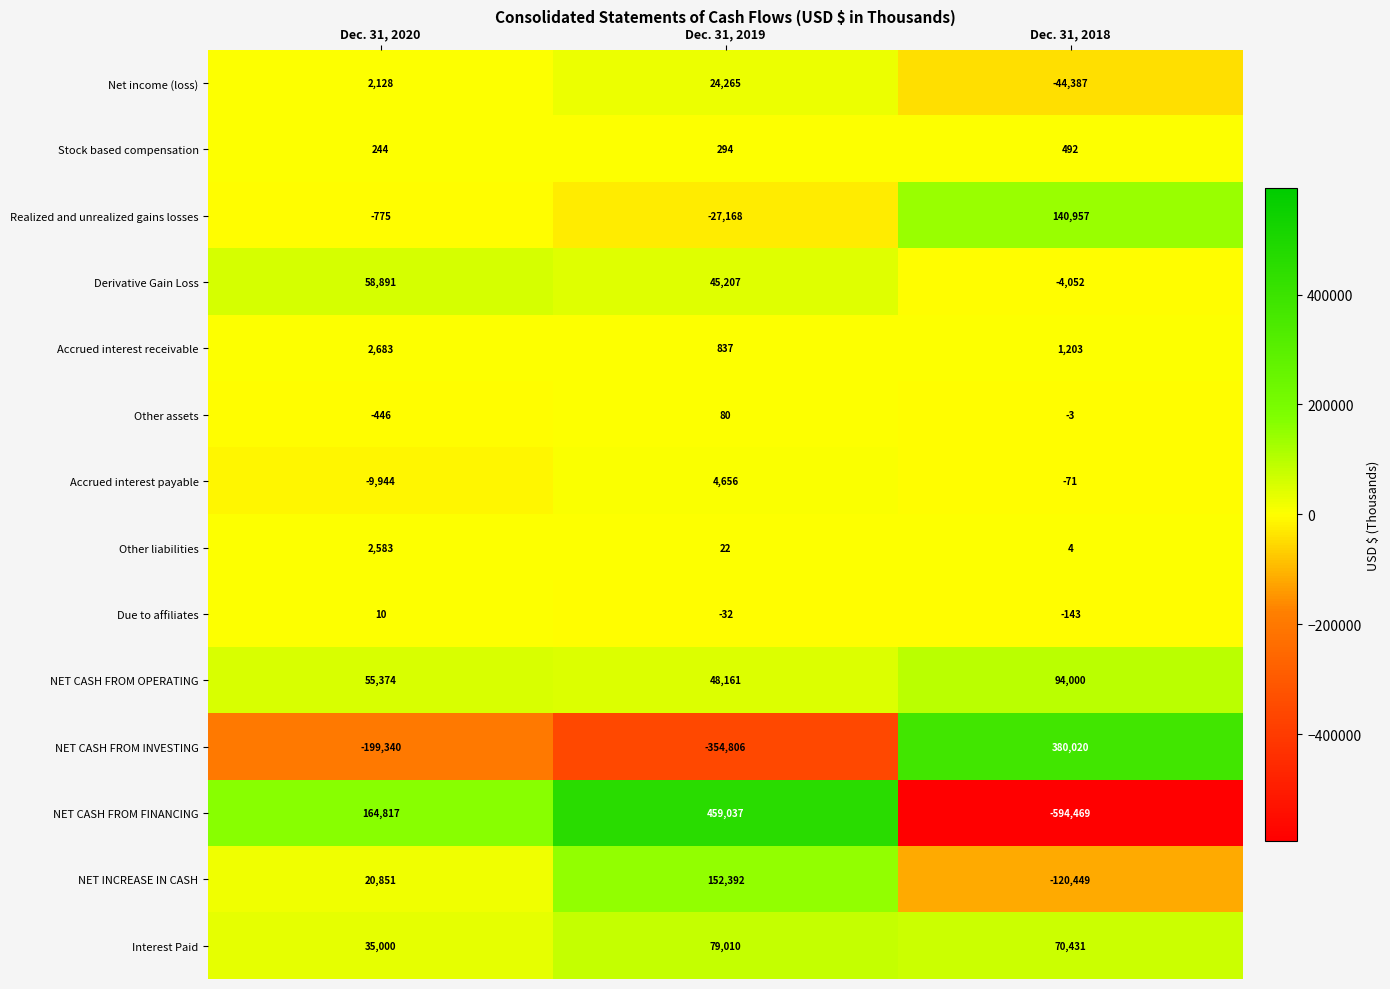

What is the minimum value shown in the chart?

-594469